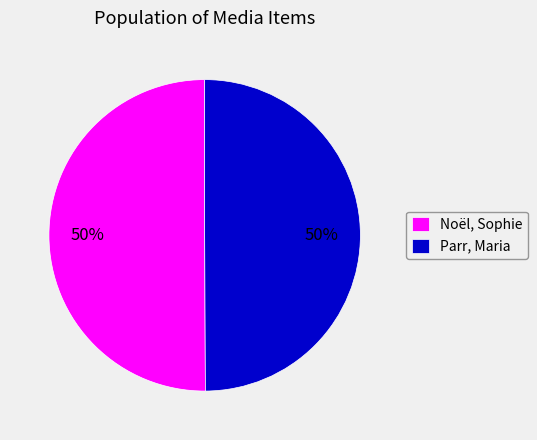

How many segments does this pie chart have?

2